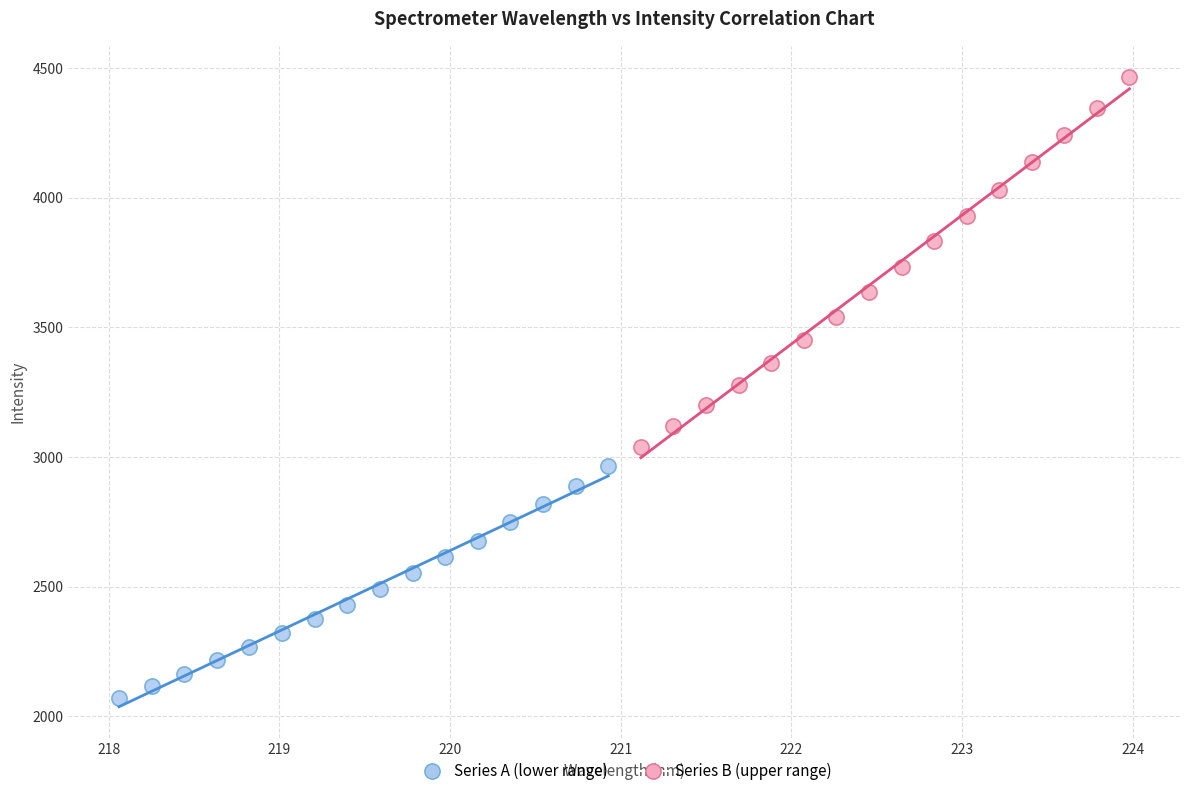

Which series reaches the maximum Y coordinate?

Series B (upper range)